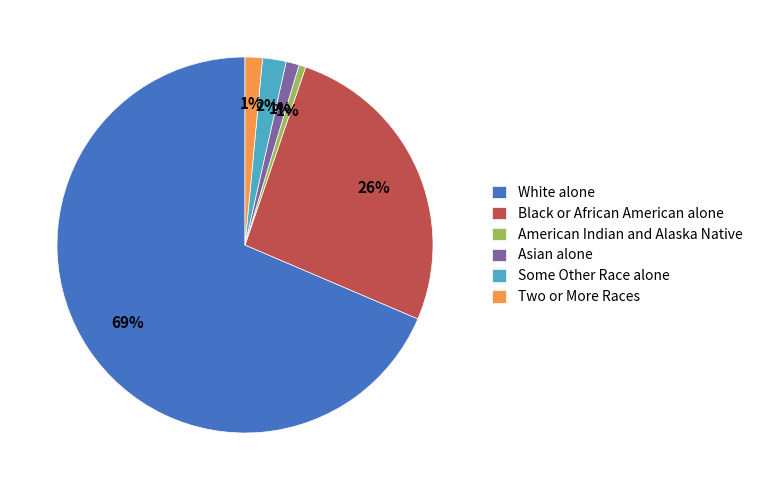

Between Black or African American alone and Asian alone, which is larger?

Black or African American alone